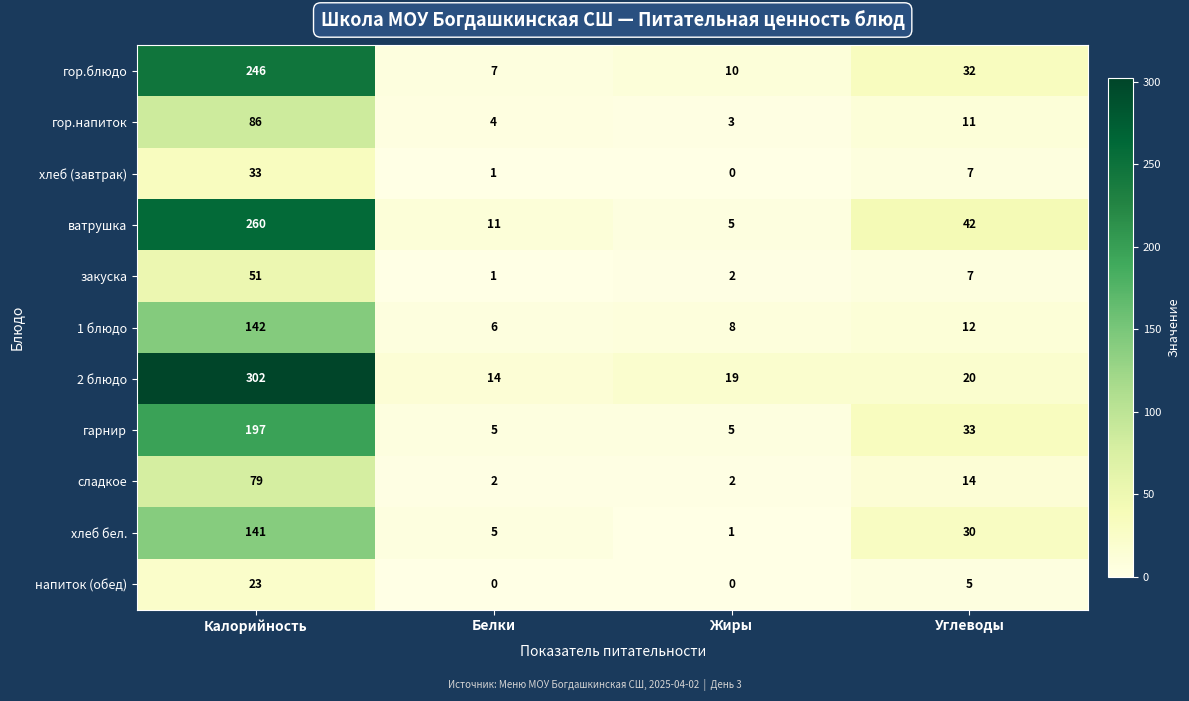

Rank the categories by 2 блюдо value from highest to lowest.

Калорийность, Углеводы, Жиры, Белки